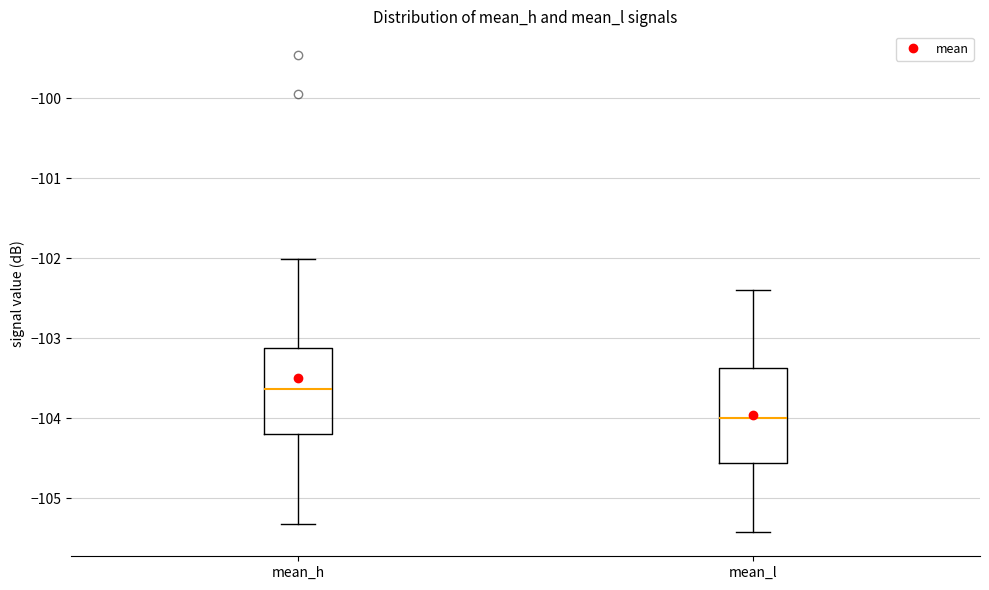

Where is the upper edge of the box for mean_h on the y-axis? The values are not printed on the chart, so give them approximately, as read against the axis.

-103.1